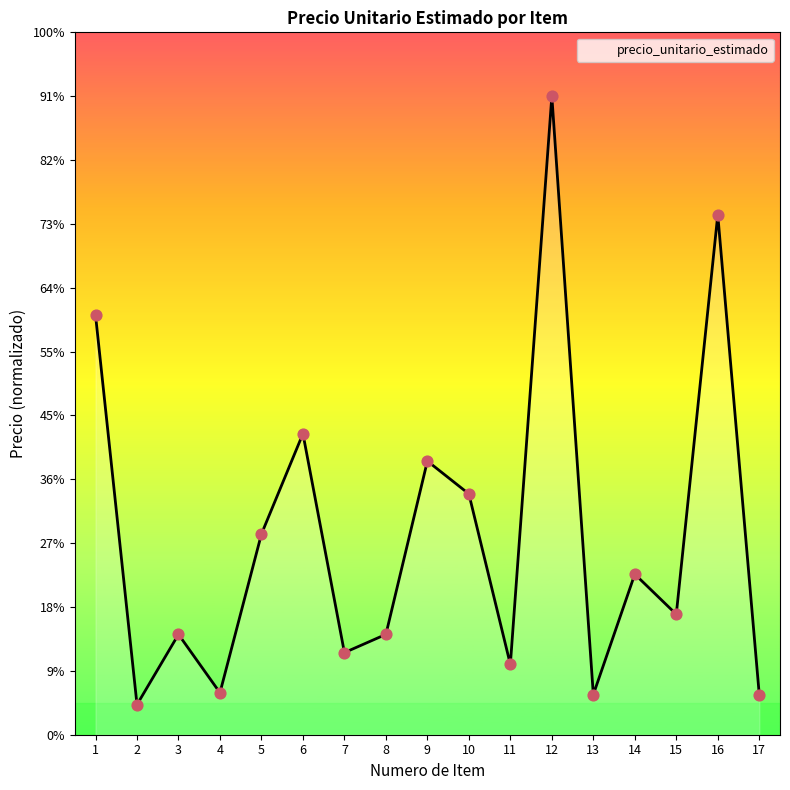

Which has a higher value, 12 or 6?

12